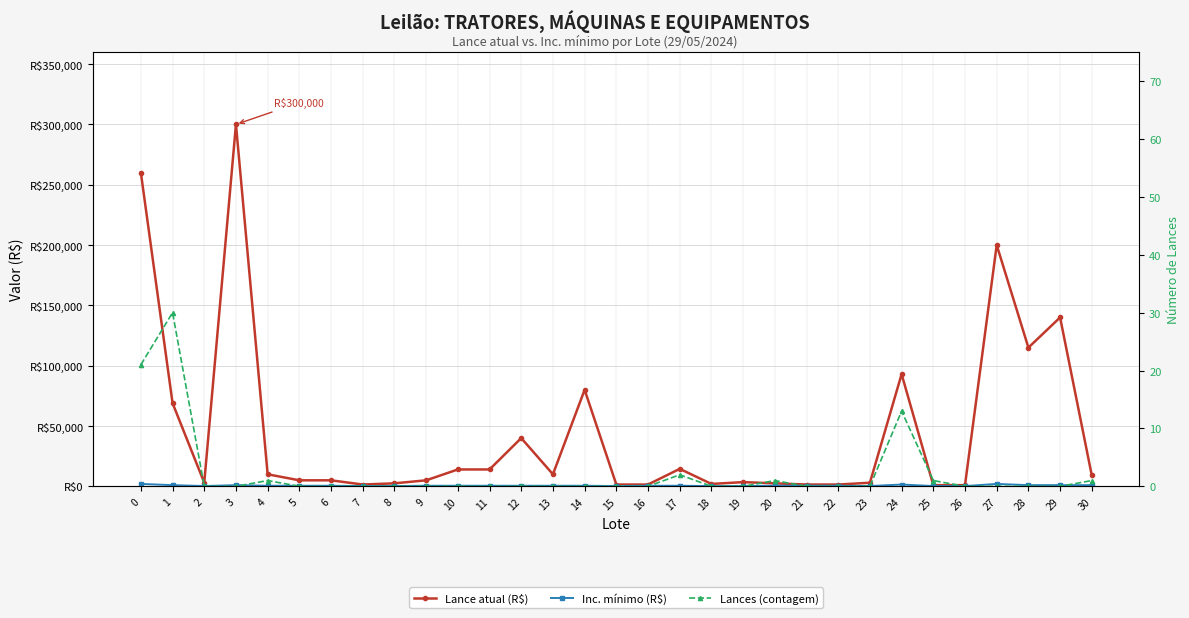

In Lance atual (R$), how many points are lower than both neighbors (excluding endpoints)?

5